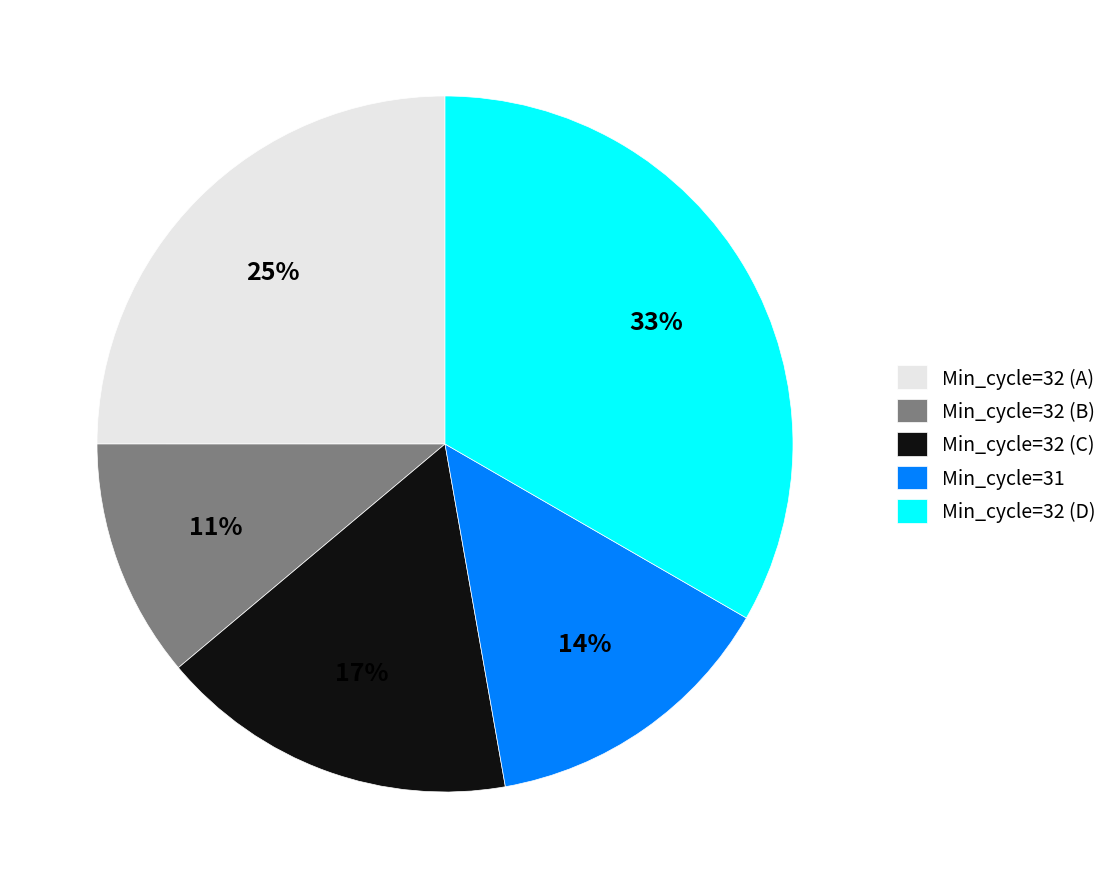

Is the sum of Min_cycle=32 (D) and Min_cycle=32 (B) greater than half?

No